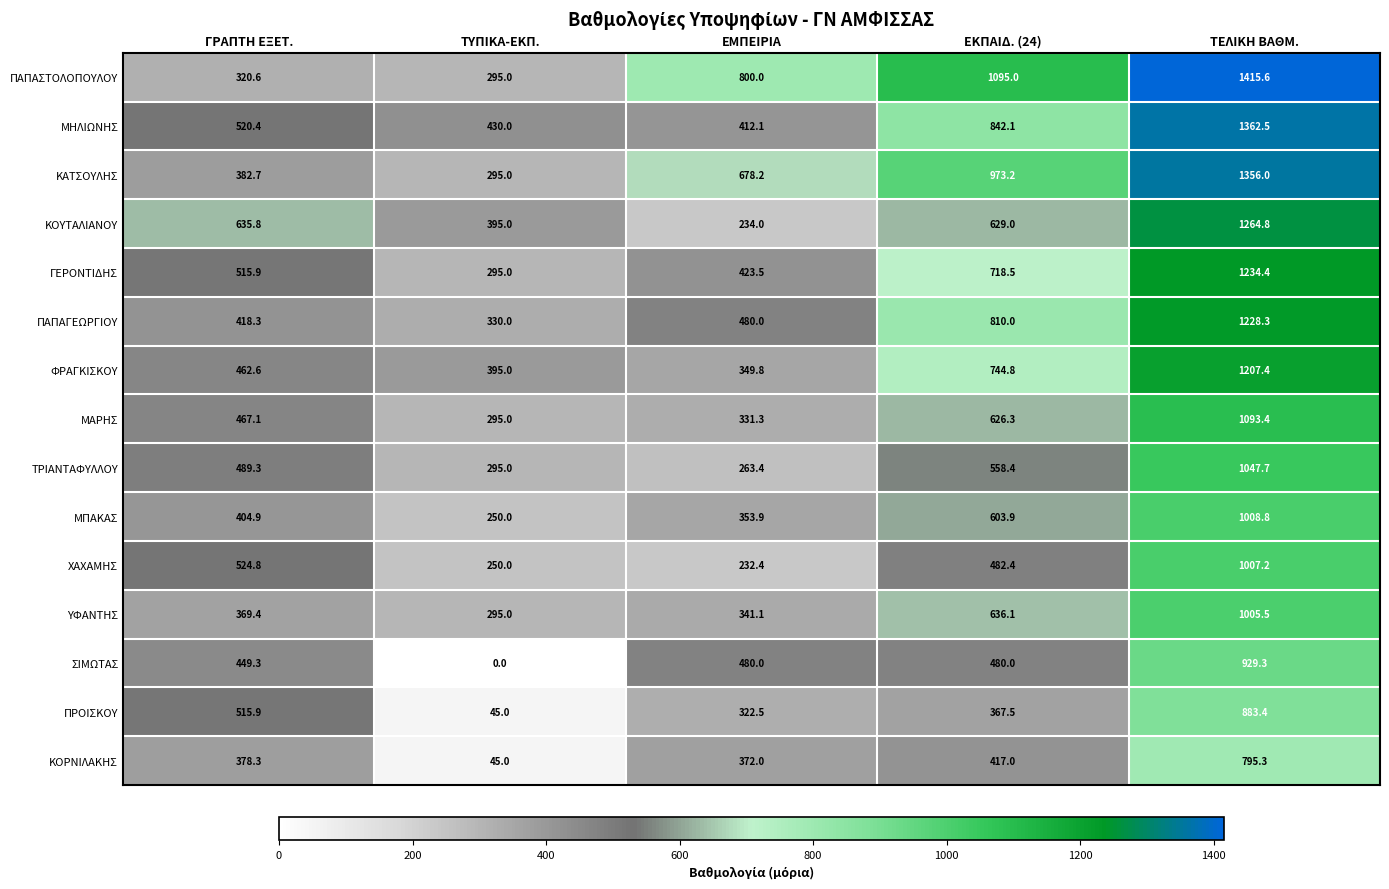

Which series changed the most between ΕΜΠΕΙΡΙΑ and ΤΕΛΙΚΗ ΒΑΘΜ.?

ΚΟΥΤΑΛΙΑΝΟΥ